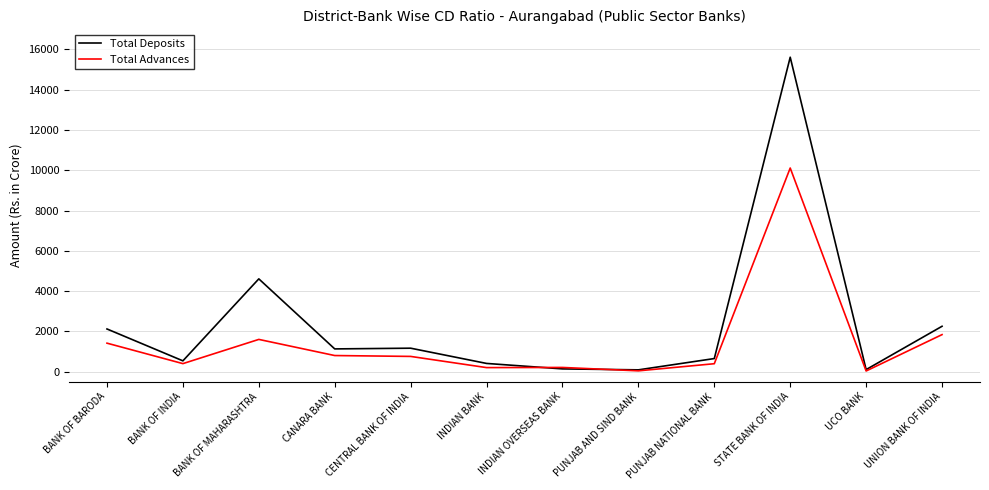

At which label does Total Deposits reach its peak?

STATE BANK OF INDIA